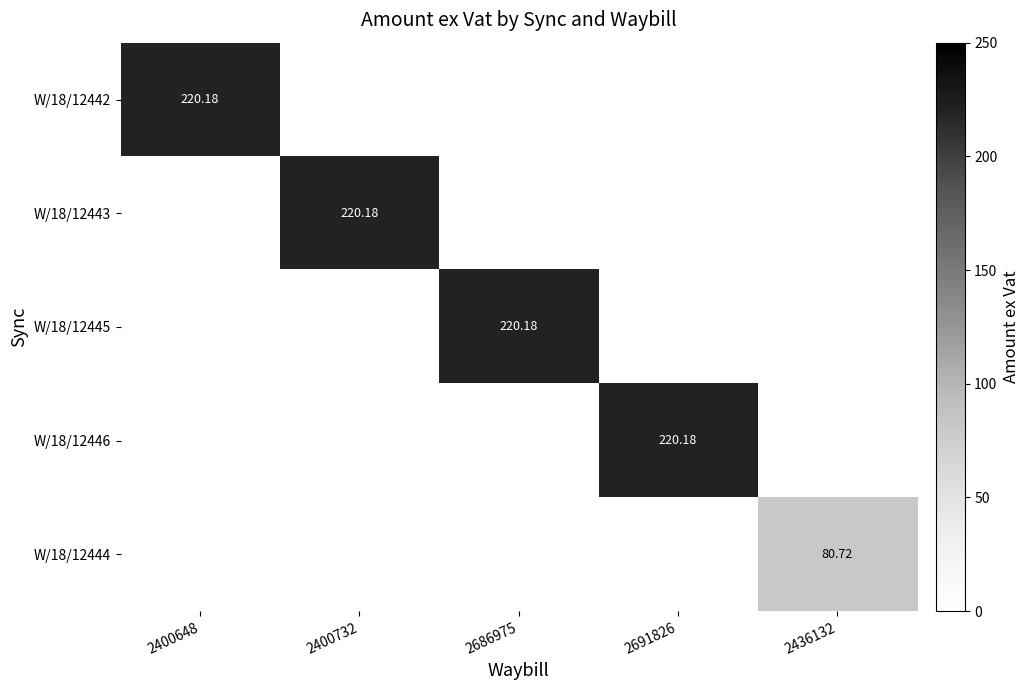

What is the maximum value shown in the chart?

220.2